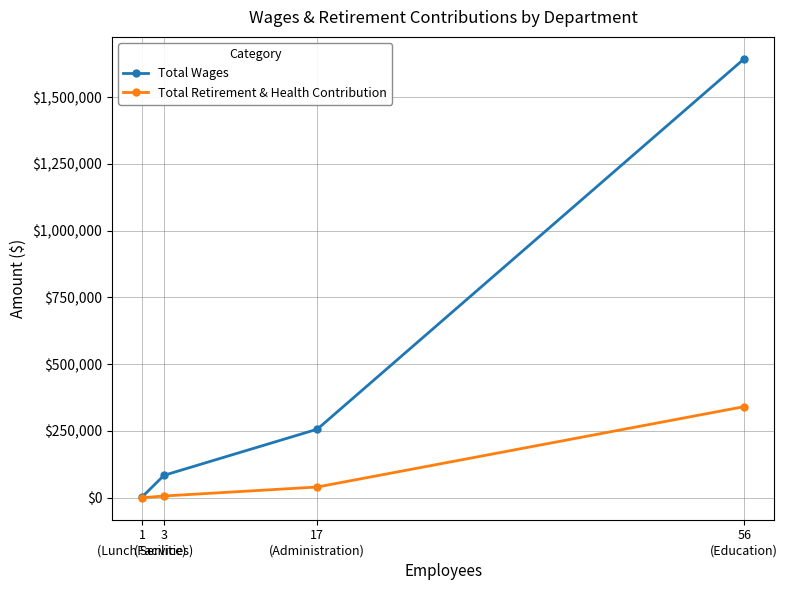

What is the sum of all Total Wages values?

1987311